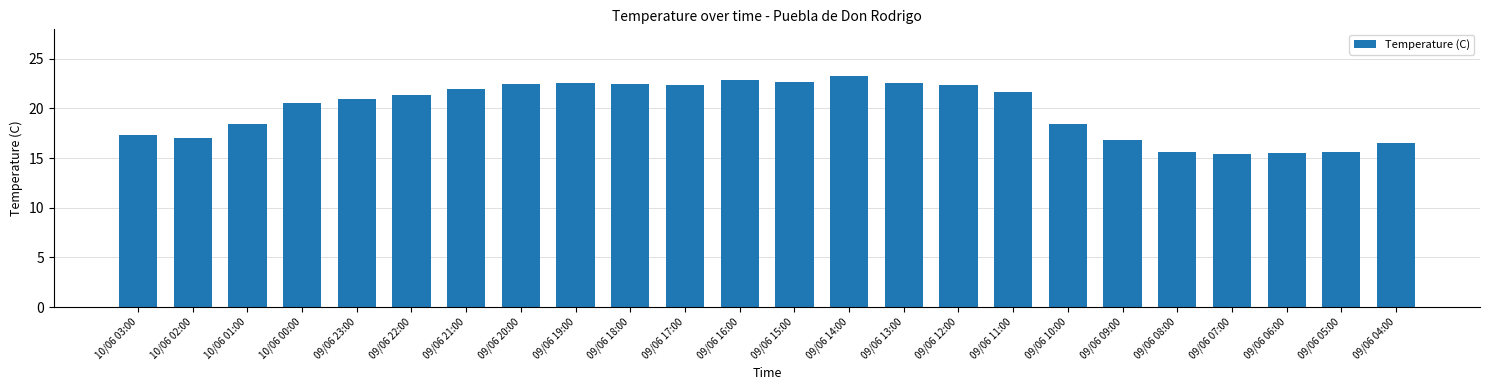

What is the value of the 4th bar from the left?

20.5